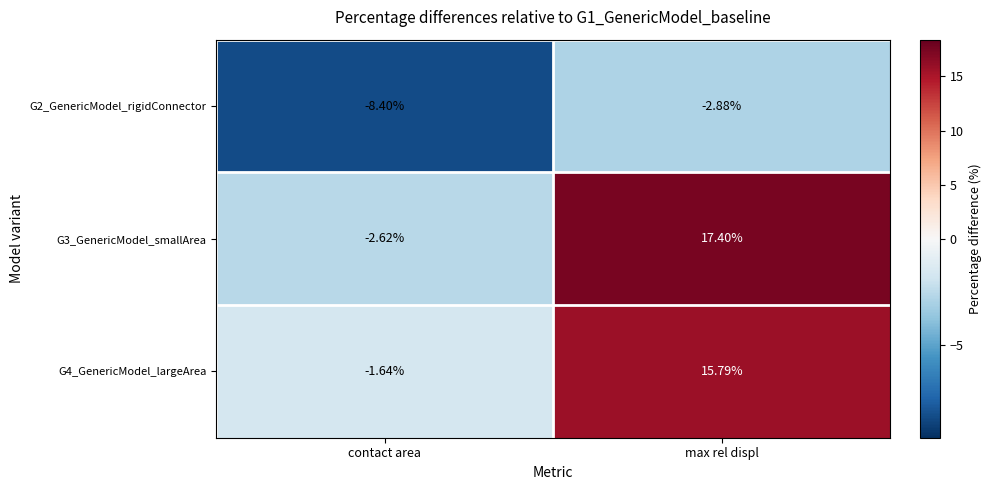

At which label does G4_GenericModel_largeArea reach its peak?

max rel displ